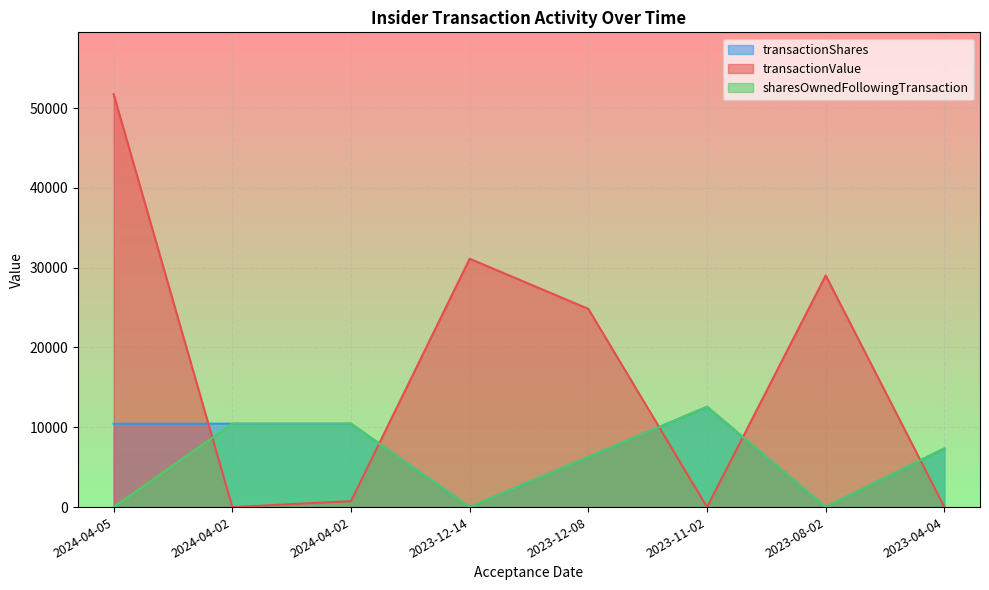

Which series has the largest range (max minus min)?

transactionValue